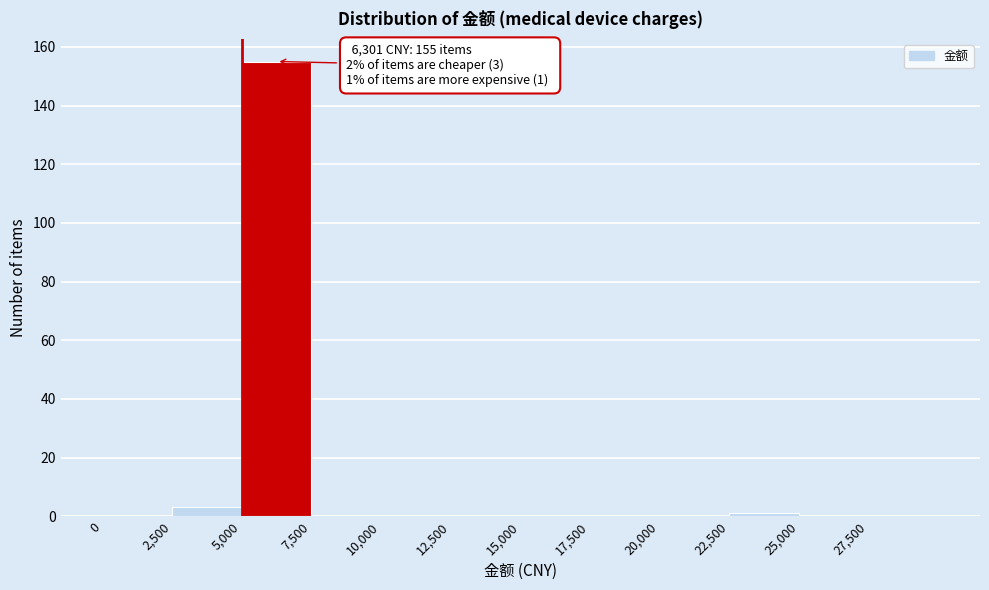

Over which range of the x-axis is the bar tallest?

5000 to 7500